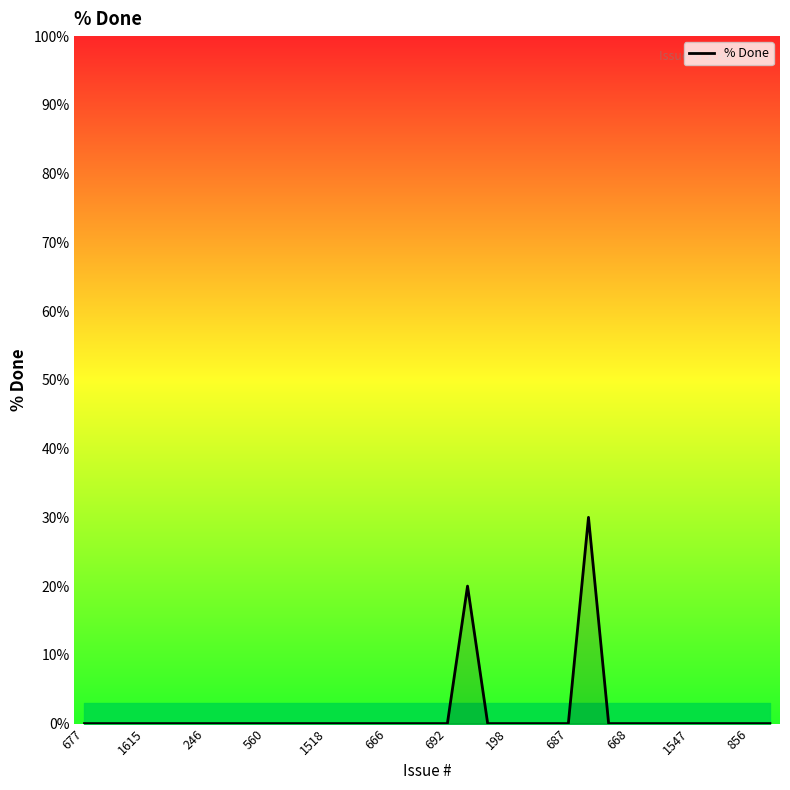

What is the difference between the maximum and minimum values?

30